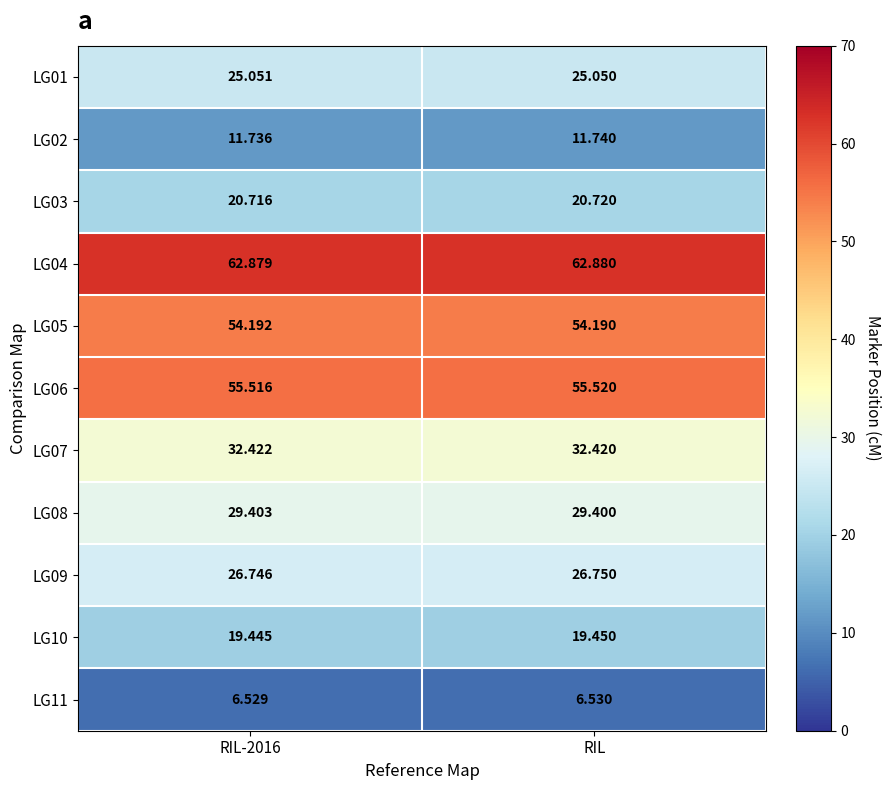

At which label does LG02 reach its peak?

RIL